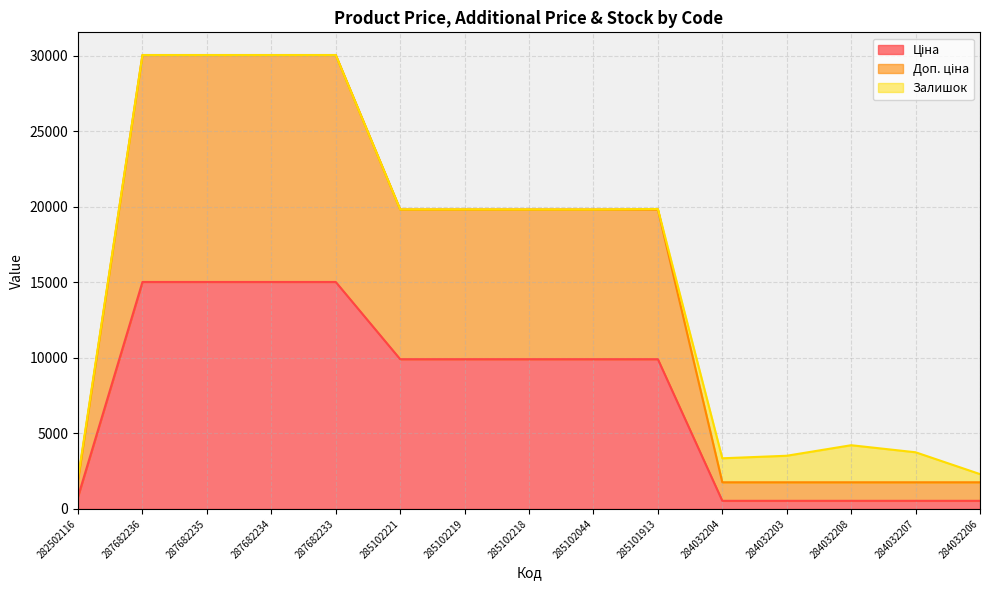

What is the minimum value shown in the chart?

535.4